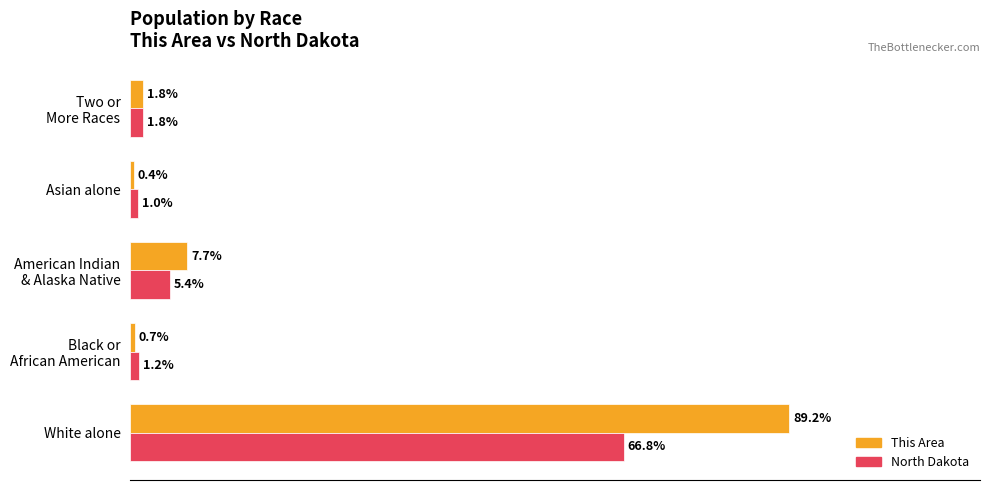

At which category does the chart reach its peak across all series?

White alone